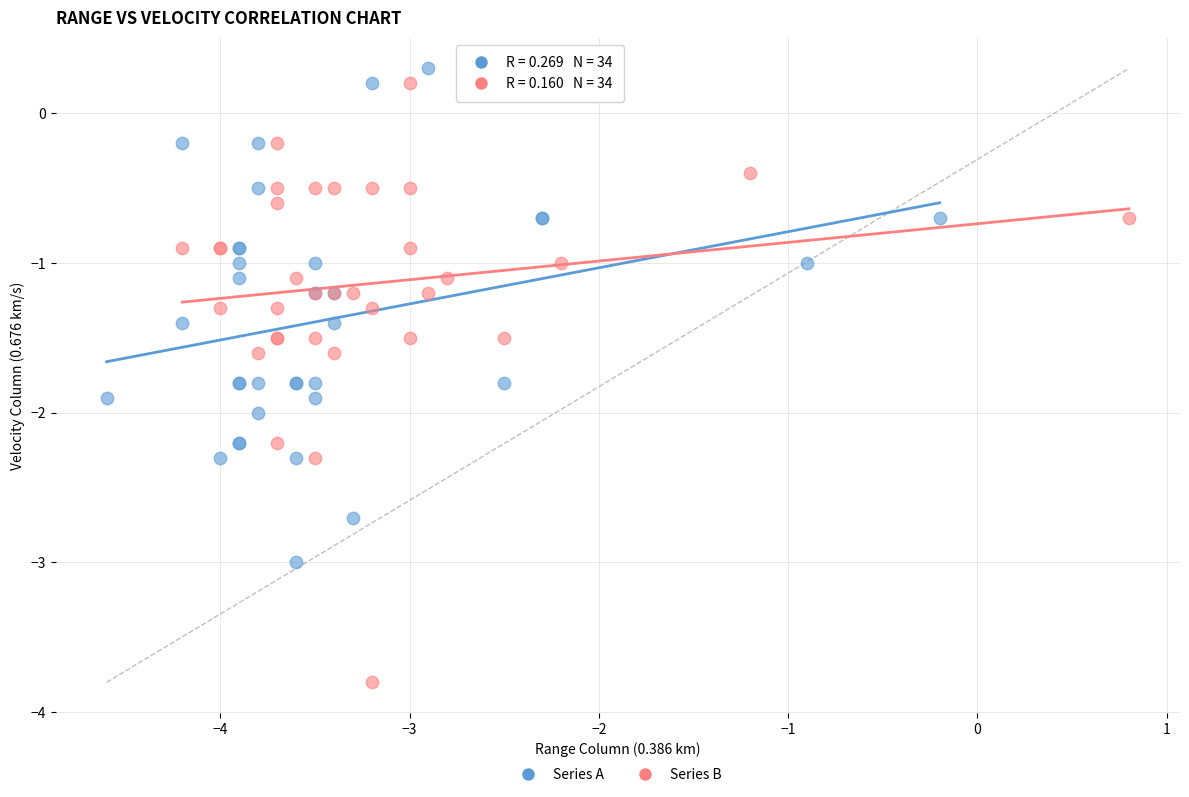

Which series reaches the maximum Y coordinate?

Series A